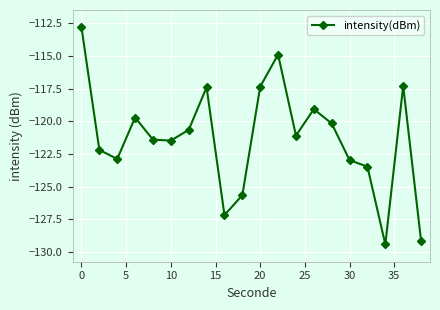

What is the average value?

-121.3